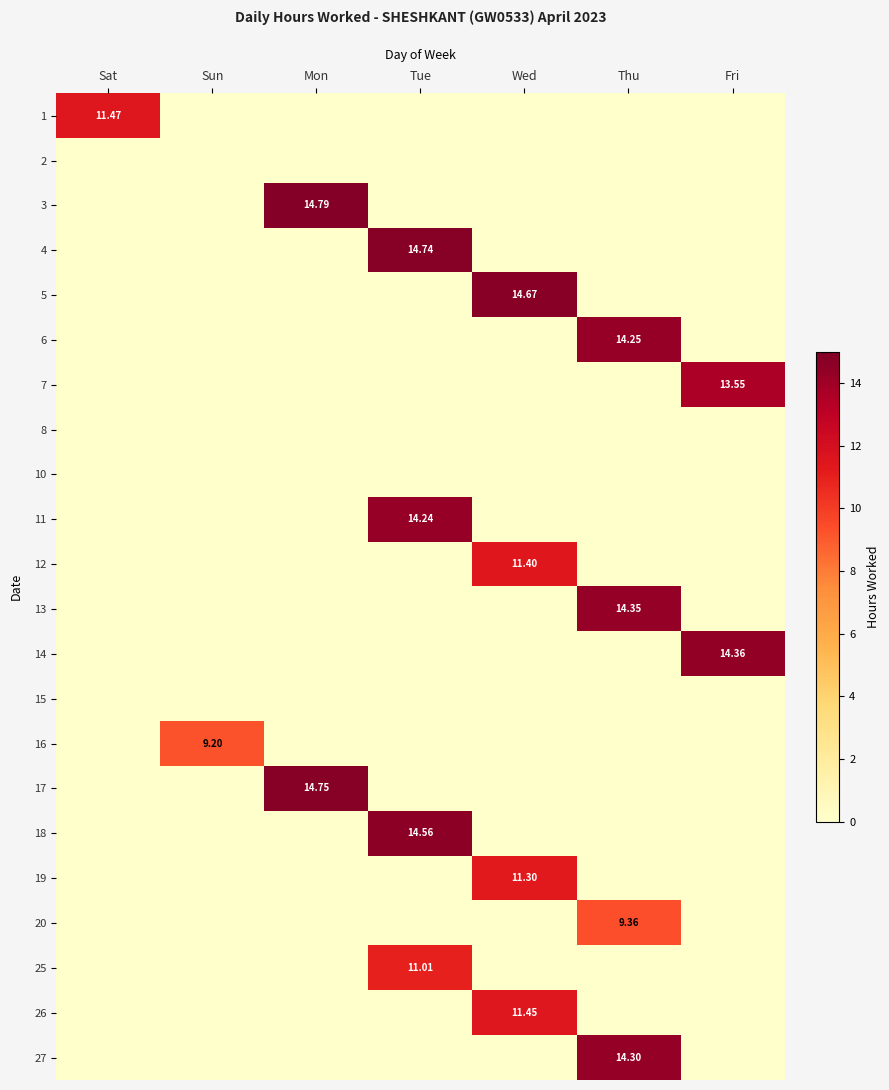

What is the difference between the maximum and minimum values in the 6 series?

14.2